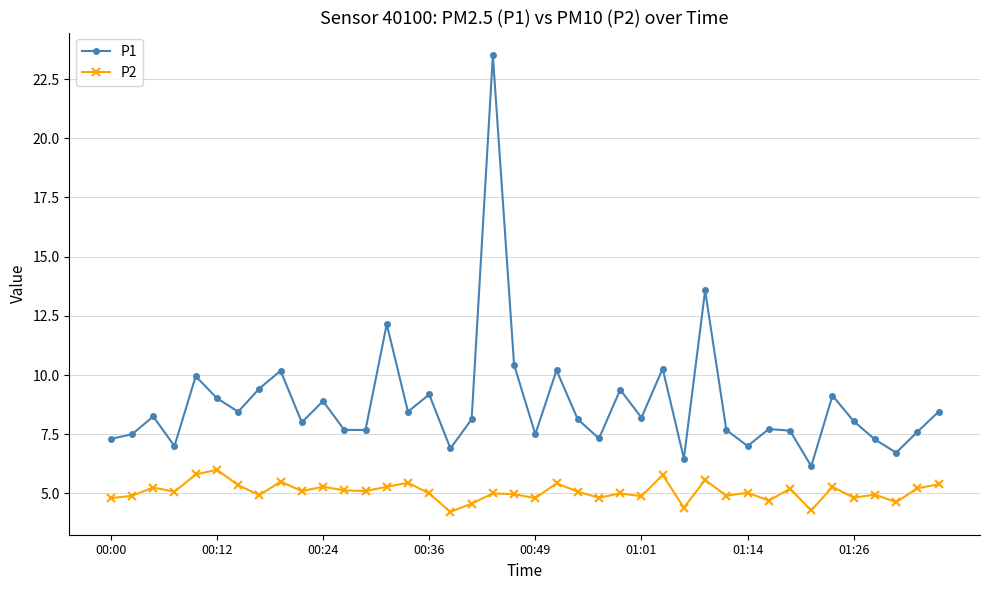

True or false: P1 and P2 intersect in this chart.

False